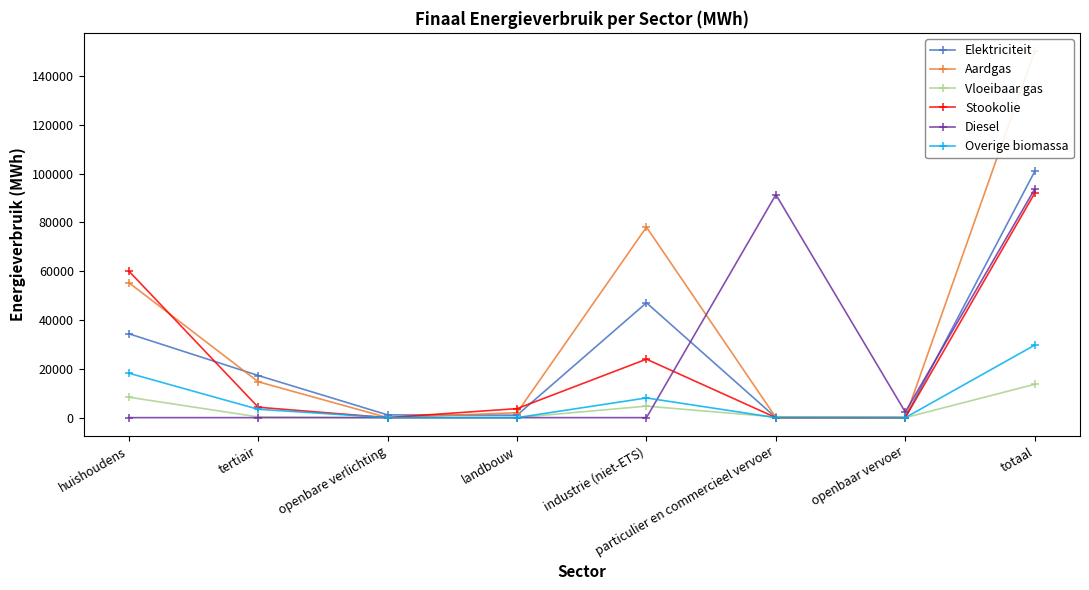

After their last crossing, which series has the higher values: Overige biomassa or Diesel?

Diesel